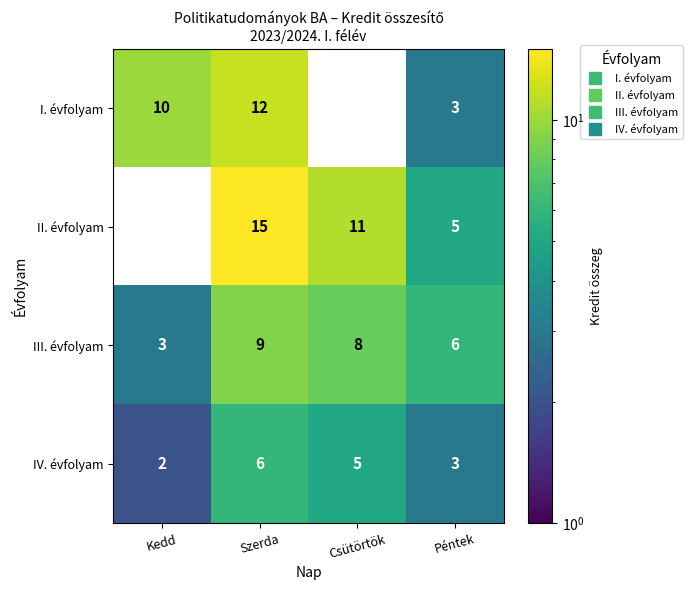

Which series has the largest range (max minus min)?

II. évfolyam